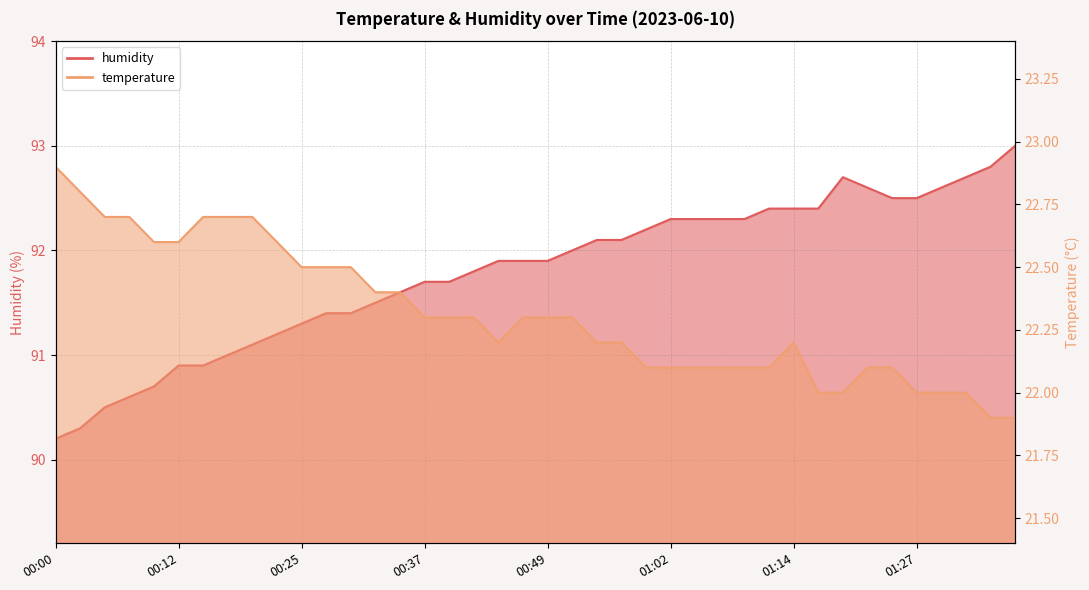

Reading right to left, list all the values displayed in this chart.

temperature: 01:37=21.9	01:34=21.9	01:32=22.0	01:29=22.0	01:27=22.0	01:24=22.1	01:22=22.1	01:19=22.0	01:17=22.0	01:14=22.2	01:12=22.1	01:09=22.1	01:07=22.1	01:04=22.1	01:02=22.1	00:59=22.1	00:57=22.2	00:54=22.2	00:52=22.3	00:49=22.3	00:47=22.3	00:44=22.2	00:42=22.3	00:39=22.3	00:37=22.3	00:34=22.4	00:32=22.4	00:30=22.5	00:27=22.5	00:25=22.5	00:22=22.6	00:20=22.7	00:17=22.7	00:15=22.7	00:12=22.6	00:10=22.6	00:07=22.7	00:05=22.7	00:02=22.8	00:00=22.9
humidity: 01:37=93.0	01:34=92.8	01:32=92.7	01:29=92.6	01:27=92.5	01:24=92.5	01:22=92.6	01:19=92.7	01:17=92.4	01:14=92.4	01:12=92.4	01:09=92.3	01:07=92.3	01:04=92.3	01:02=92.3	00:59=92.2	00:57=92.1	00:54=92.1	00:52=92.0	00:49=91.9	00:47=91.9	00:44=91.9	00:42=91.8	00:39=91.7	00:37=91.7	00:34=91.6	00:32=91.5	00:30=91.4	00:27=91.4	00:25=91.3	00:22=91.2	00:20=91.1	00:17=91.0	00:15=90.9	00:12=90.9	00:10=90.7	00:07=90.6	00:05=90.5	00:02=90.3	00:00=90.2